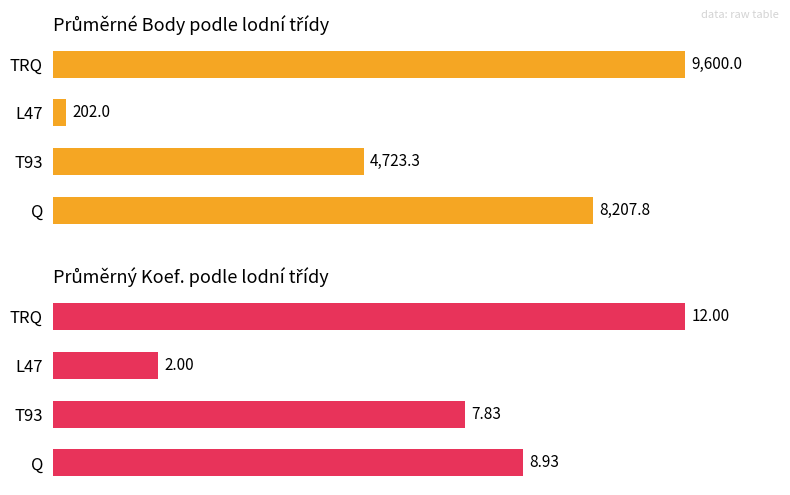

What is the difference between the second highest and second lowest values in the Průměrný Koef. series?

1.1